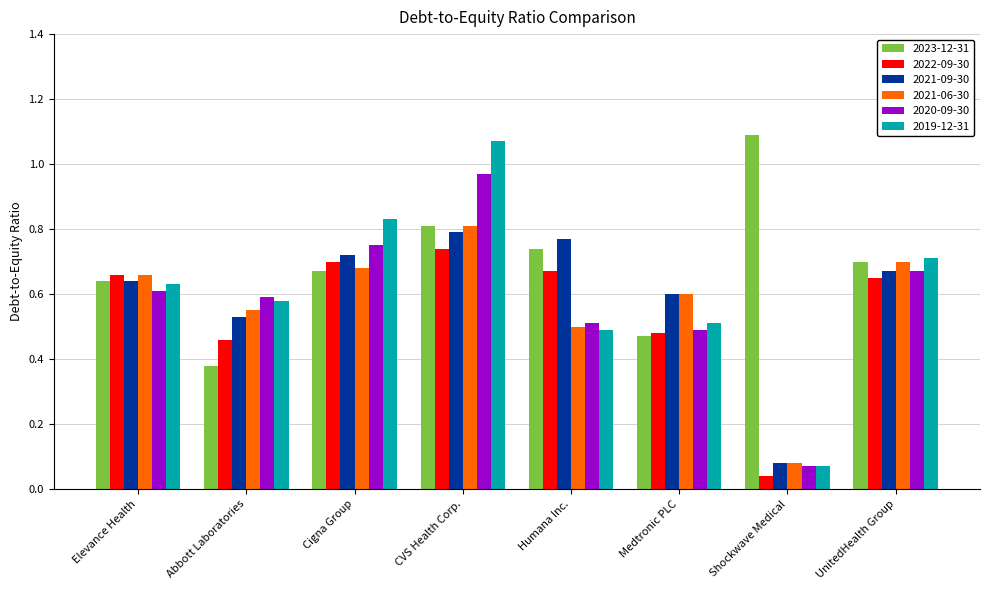

The value of 2021-09-30 at Elevance Health is 0.4. True or false?

False